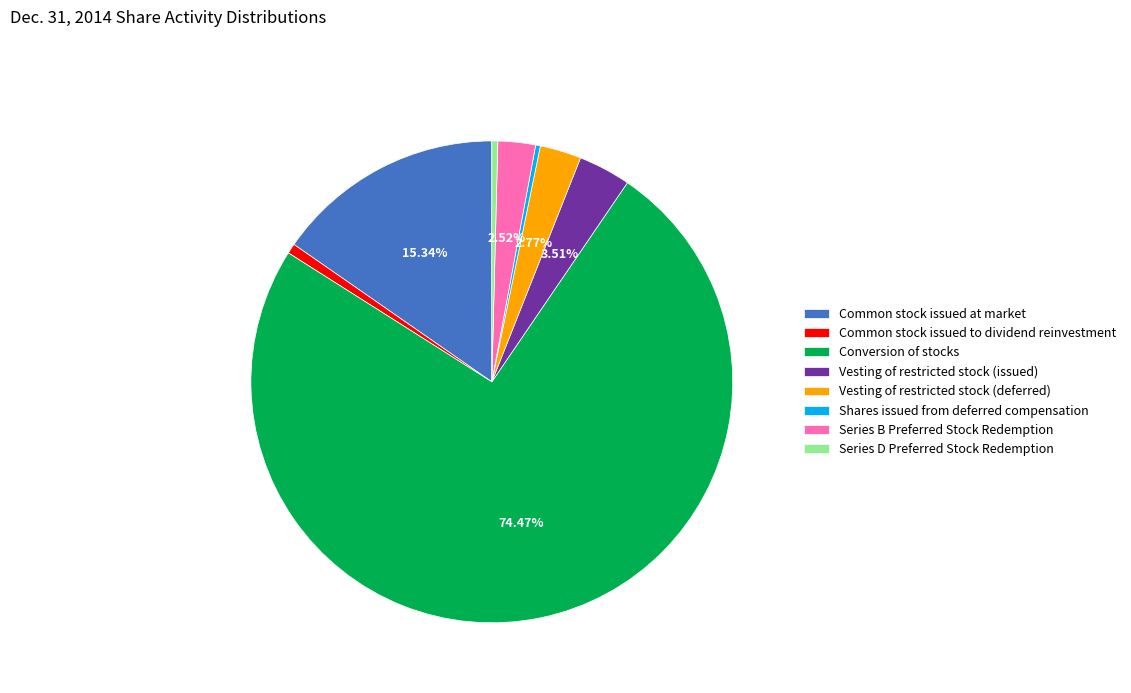

What percentage is the Common stock issued to dividend reinvestment slice, to the nearest percent?

1%